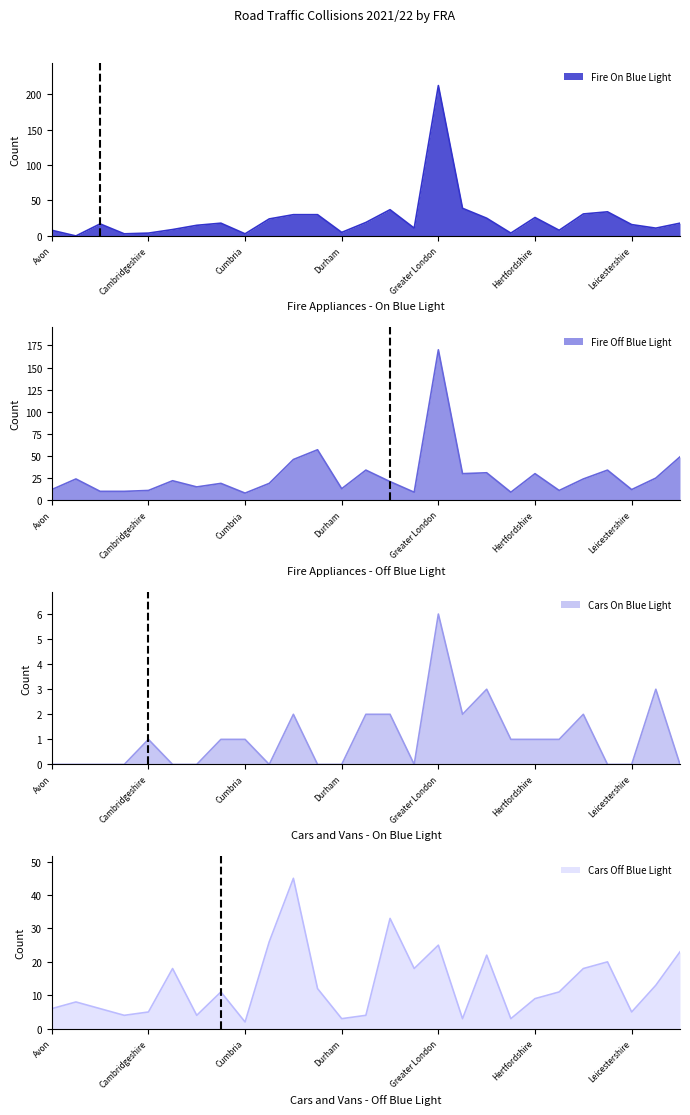

Is it true that Cars Off Blue Light equals 11 at Cornwall?

True